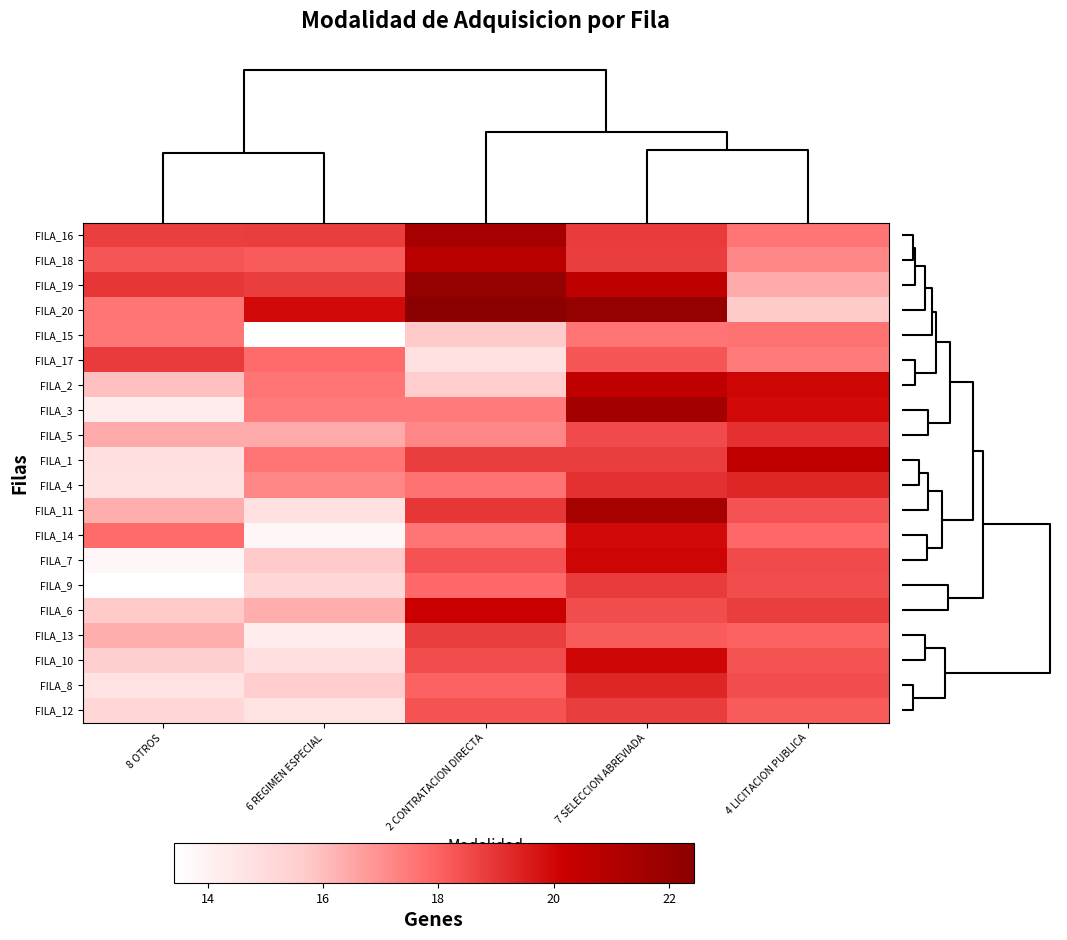

Reading left to right, list all the values displayed in this chart.

FILA_16: 8 OTROS=18.8	6 REGIMEN ESPECIAL=18.8	2 CONTRATACION DIRECTA=21.5	7 SELECCION ABREVIADA=18.9	4 LICITACION PUBLICA=17.6
FILA_18: 8 OTROS=18.3	6 REGIMEN ESPECIAL=18.1	2 CONTRATACION DIRECTA=20.8	7 SELECCION ABREVIADA=18.8	4 LICITACION PUBLICA=17.2
FILA_19: 8 OTROS=19.0	6 REGIMEN ESPECIAL=18.8	2 CONTRATACION DIRECTA=22.0	7 SELECCION ABREVIADA=20.6	4 LICITACION PUBLICA=16.4
FILA_20: 8 OTROS=17.6	6 REGIMEN ESPECIAL=20.0	2 CONTRATACION DIRECTA=22.4	7 SELECCION ABREVIADA=22.0	4 LICITACION PUBLICA=15.7
FILA_15: 8 OTROS=17.5	6 REGIMEN ESPECIAL=13.4	2 CONTRATACION DIRECTA=15.7	7 SELECCION ABREVIADA=17.6	4 LICITACION PUBLICA=17.7
FILA_17: 8 OTROS=18.9	6 REGIMEN ESPECIAL=17.8	2 CONTRATACION DIRECTA=14.7	7 SELECCION ABREVIADA=18.3	4 LICITACION PUBLICA=17.5
FILA_2: 8 OTROS=15.9	6 REGIMEN ESPECIAL=17.6	2 CONTRATACION DIRECTA=15.6	7 SELECCION ABREVIADA=20.6	4 LICITACION PUBLICA=20.0
FILA_3: 8 OTROS=14.3	6 REGIMEN ESPECIAL=17.5	2 CONTRATACION DIRECTA=17.5	7 SELECCION ABREVIADA=21.6	4 LICITACION PUBLICA=20.0
FILA_5: 8 OTROS=16.4	6 REGIMEN ESPECIAL=16.4	2 CONTRATACION DIRECTA=17.2	7 SELECCION ABREVIADA=18.5	4 LICITACION PUBLICA=19.1
FILA_1: 8 OTROS=14.8	6 REGIMEN ESPECIAL=17.6	2 CONTRATACION DIRECTA=18.8	7 SELECCION ABREVIADA=18.8	4 LICITACION PUBLICA=20.6
FILA_4: 8 OTROS=14.7	6 REGIMEN ESPECIAL=17.2	2 CONTRATACION DIRECTA=17.7	7 SELECCION ABREVIADA=19.1	4 LICITACION PUBLICA=19.3
FILA_11: 8 OTROS=16.3	6 REGIMEN ESPECIAL=14.7	2 CONTRATACION DIRECTA=19.0	7 SELECCION ABREVIADA=21.4	4 LICITACION PUBLICA=18.3
FILA_14: 8 OTROS=17.8	6 REGIMEN ESPECIAL=13.8	2 CONTRATACION DIRECTA=17.6	7 SELECCION ABREVIADA=20.0	4 LICITACION PUBLICA=17.9
FILA_7: 8 OTROS=13.8	6 REGIMEN ESPECIAL=15.7	2 CONTRATACION DIRECTA=18.3	7 SELECCION ABREVIADA=20.0	4 LICITACION PUBLICA=18.5
FILA_9: 8 OTROS=13.4	6 REGIMEN ESPECIAL=15.2	2 CONTRATACION DIRECTA=17.9	7 SELECCION ABREVIADA=18.9	4 LICITACION PUBLICA=18.5
FILA_6: 8 OTROS=15.7	6 REGIMEN ESPECIAL=16.3	2 CONTRATACION DIRECTA=20.2	7 SELECCION ABREVIADA=18.5	4 LICITACION PUBLICA=18.8
FILA_13: 8 OTROS=16.3	6 REGIMEN ESPECIAL=14.3	2 CONTRATACION DIRECTA=18.8	7 SELECCION ABREVIADA=18.1	4 LICITACION PUBLICA=18.0
FILA_10: 8 OTROS=15.6	6 REGIMEN ESPECIAL=14.8	2 CONTRATACION DIRECTA=18.5	7 SELECCION ABREVIADA=20.0	4 LICITACION PUBLICA=18.3
FILA_8: 8 OTROS=14.7	6 REGIMEN ESPECIAL=15.6	2 CONTRATACION DIRECTA=18.0	7 SELECCION ABREVIADA=19.3	4 LICITACION PUBLICA=18.5
FILA_12: 8 OTROS=15.2	6 REGIMEN ESPECIAL=14.7	2 CONTRATACION DIRECTA=18.3	7 SELECCION ABREVIADA=18.8	4 LICITACION PUBLICA=18.1